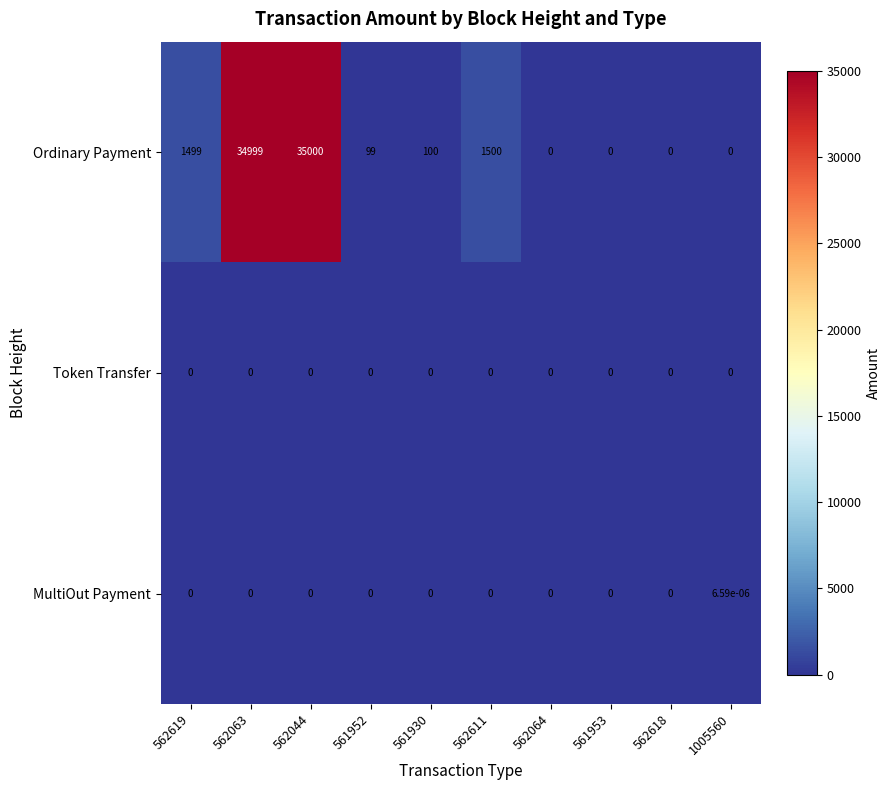

Rank the series by their maximum value, from lowest to highest.

Token Transfer, MultiOut Payment, Ordinary Payment